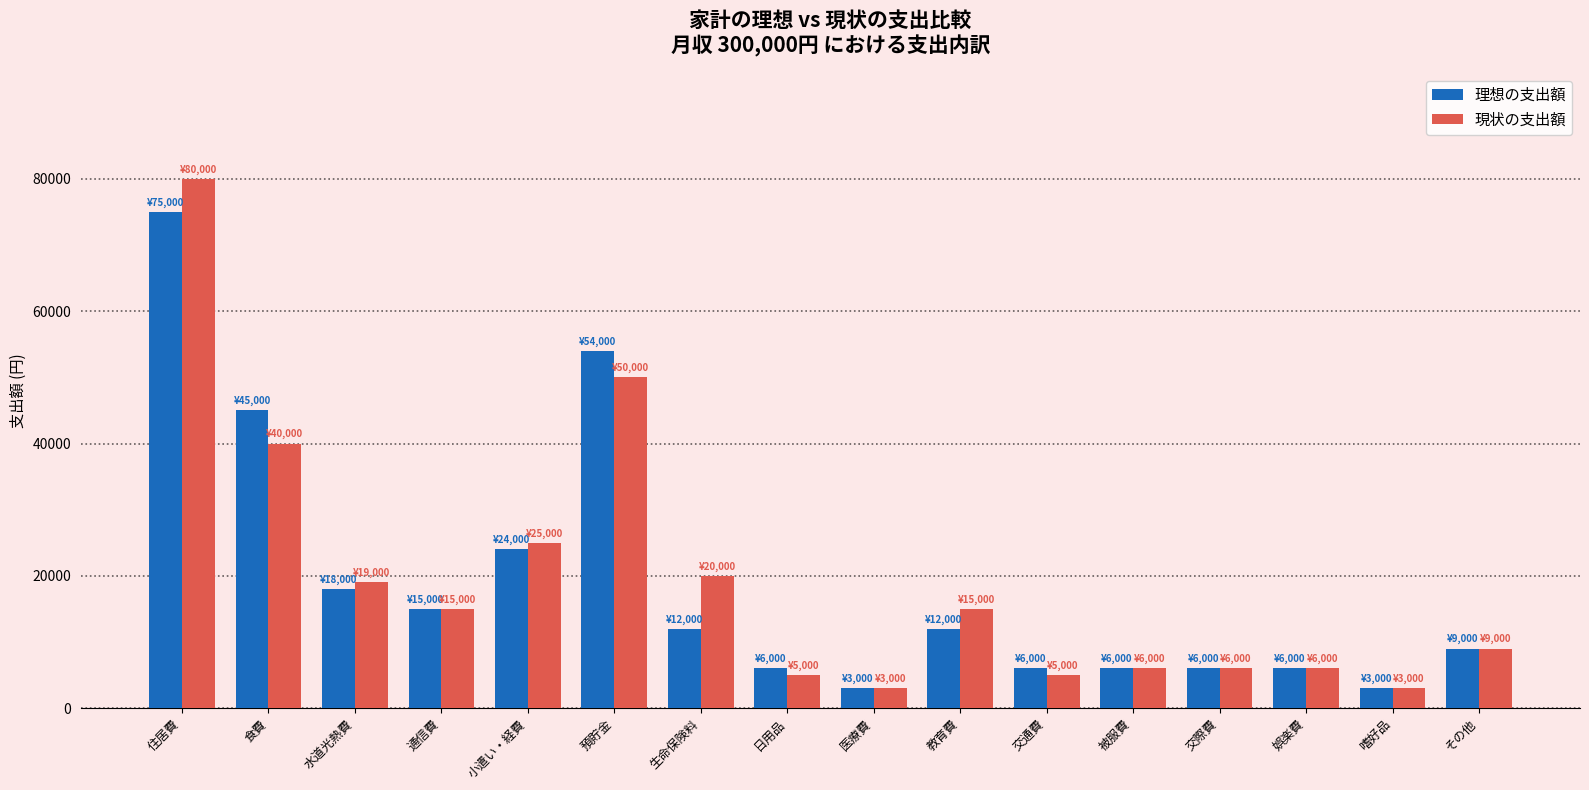

Between 水道光熱費 and 教育費, which series saw the biggest shift?

理想の支出額